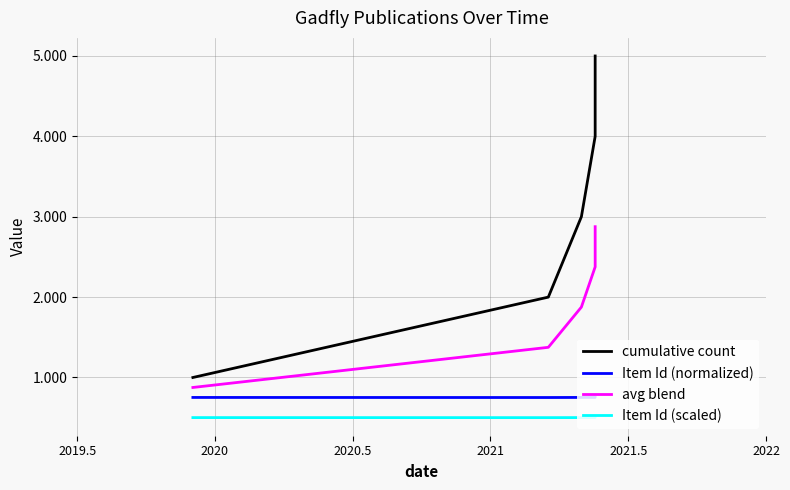

At which label does avg blend first exceed 1?

2020